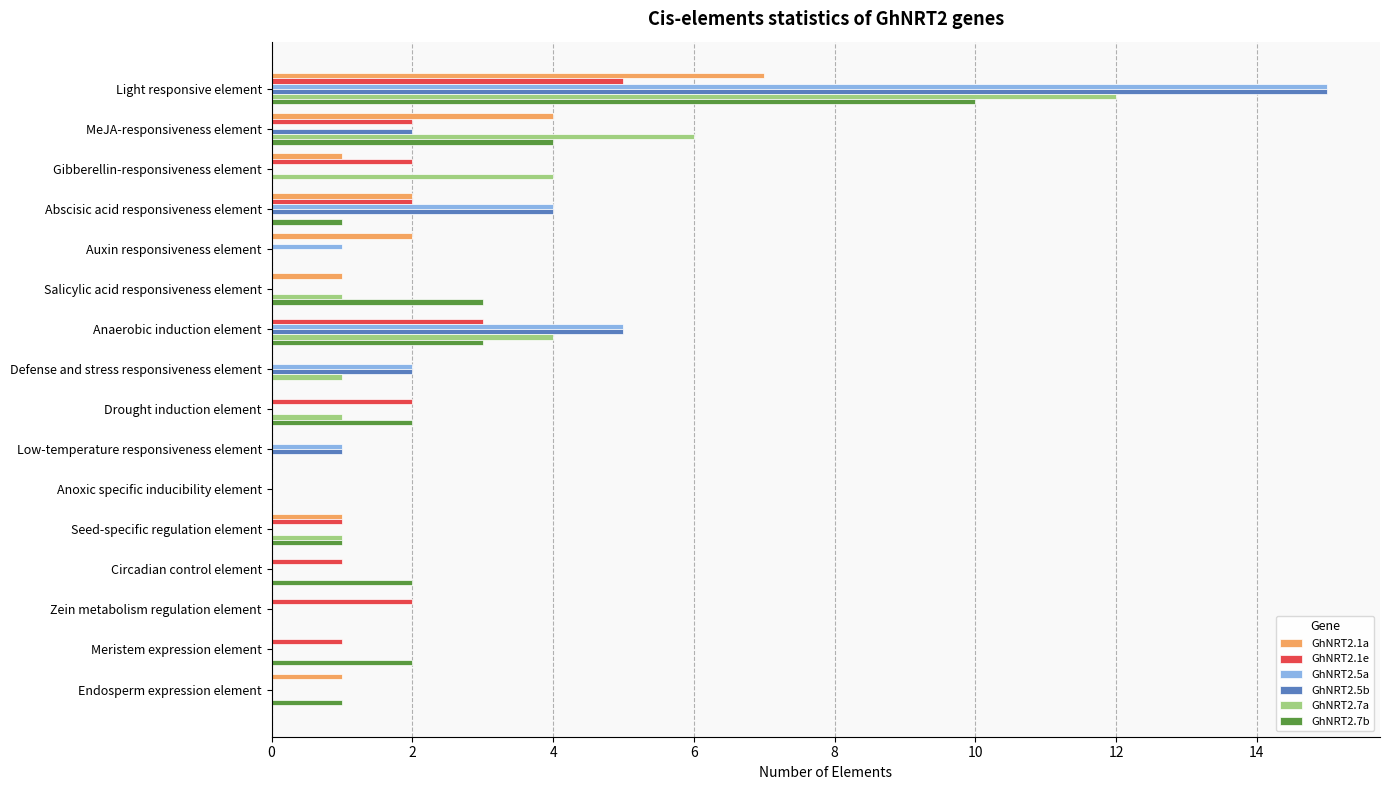

The GhNRT2.5b series shows 1 at Low-temperature responsiveness element. True or false?

True